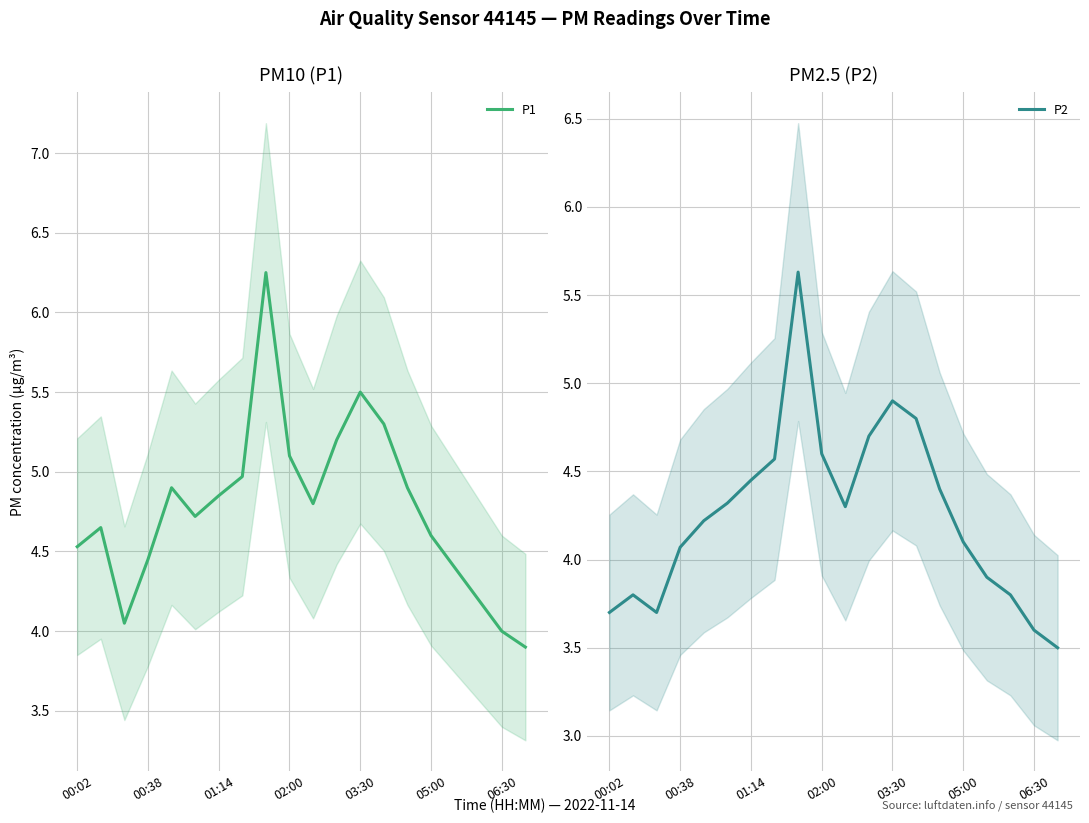

What is the difference between the P1 values at 00:38 and 00:02?

0.1